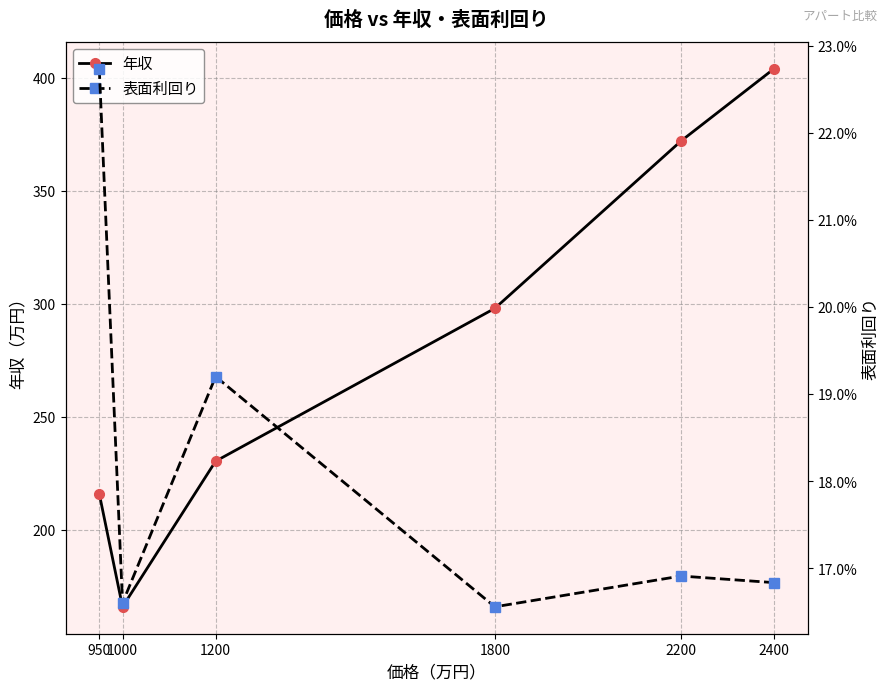

Which has a higher value, 1200 or 2200?

2200